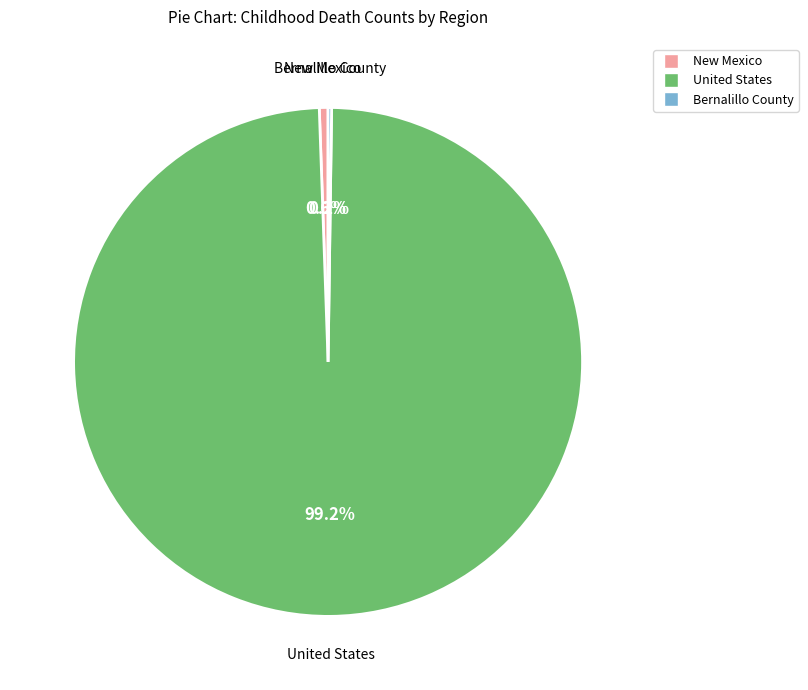

Which category has the biggest portion of the pie?

United States